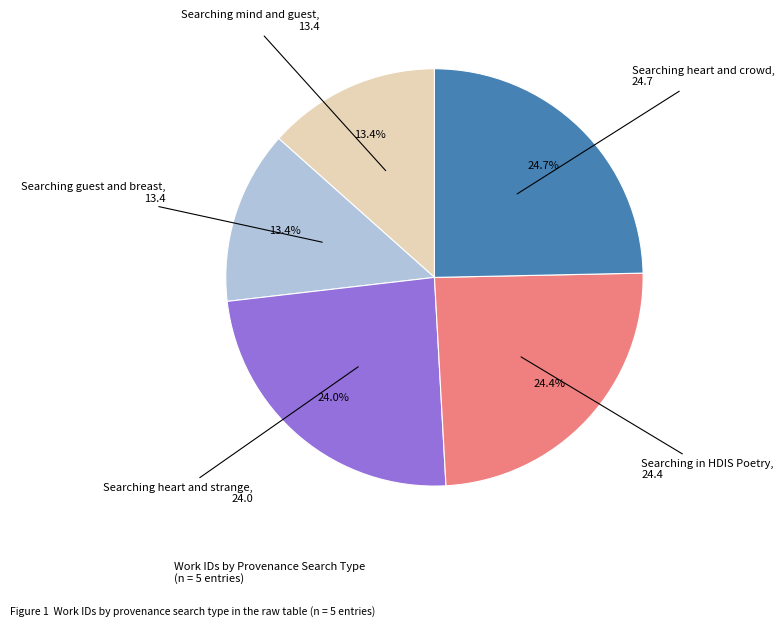

True or false: Searching guest and breast accounts for 13% of the total.

True